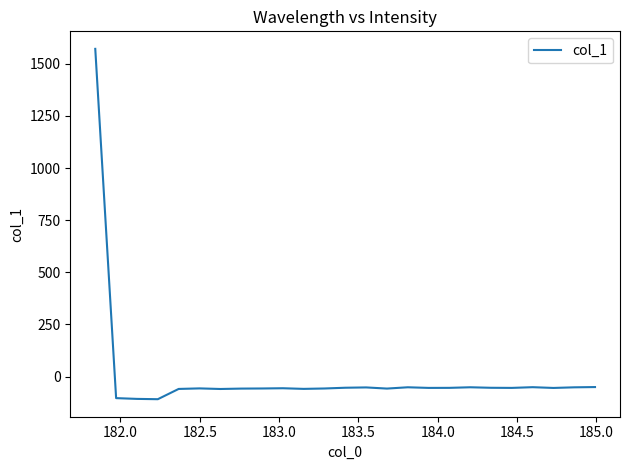

What is the smallest value displayed?

-108.4